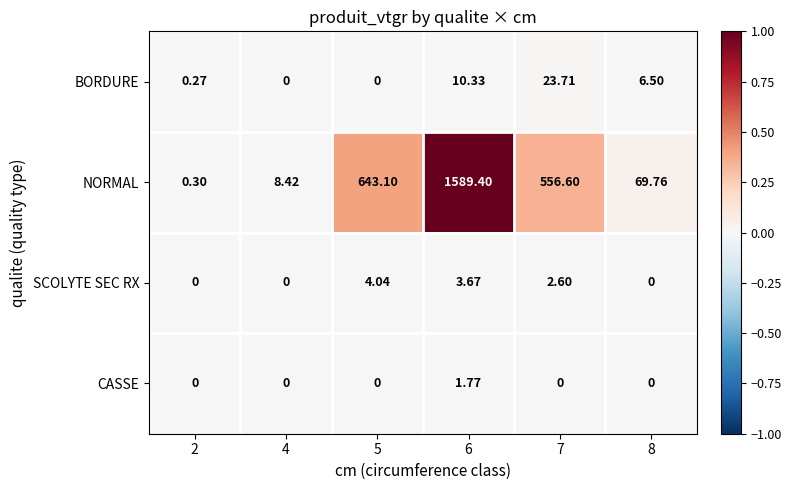

Rank the series by their maximum value, from lowest to highest.

CASSE, SCOLYTE SEC RX, BORDURE, NORMAL